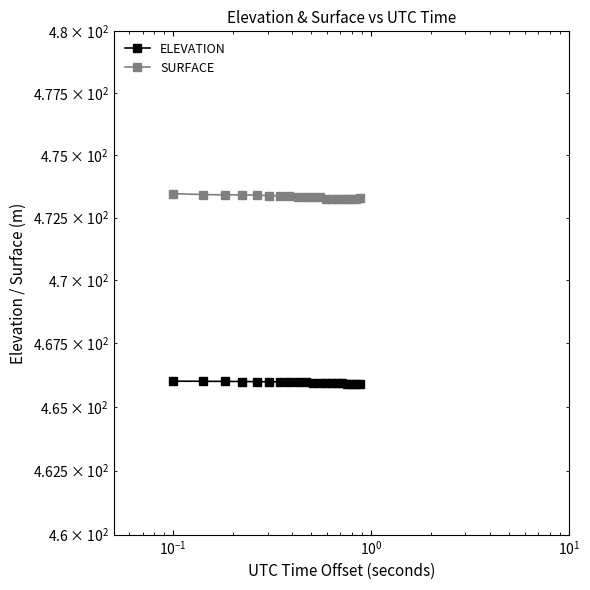

What is the difference between the second highest and minimum values in the ELEVATION series?

0.1